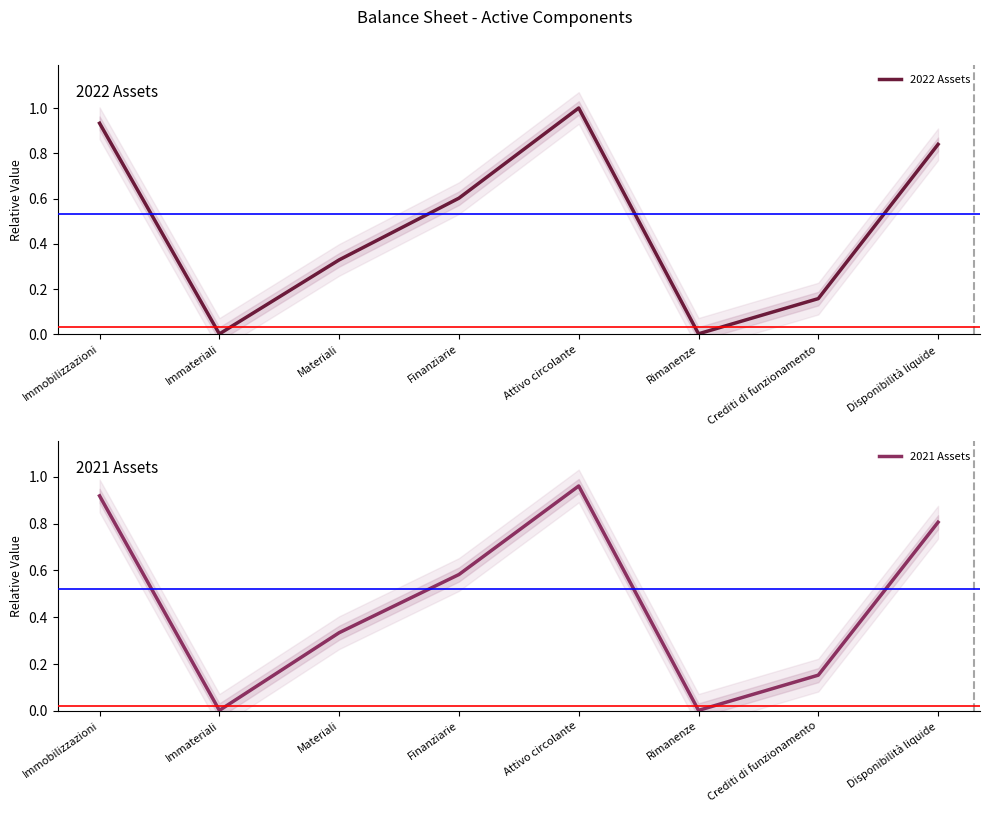

Which series has the widest spread of values?

2022 Assets